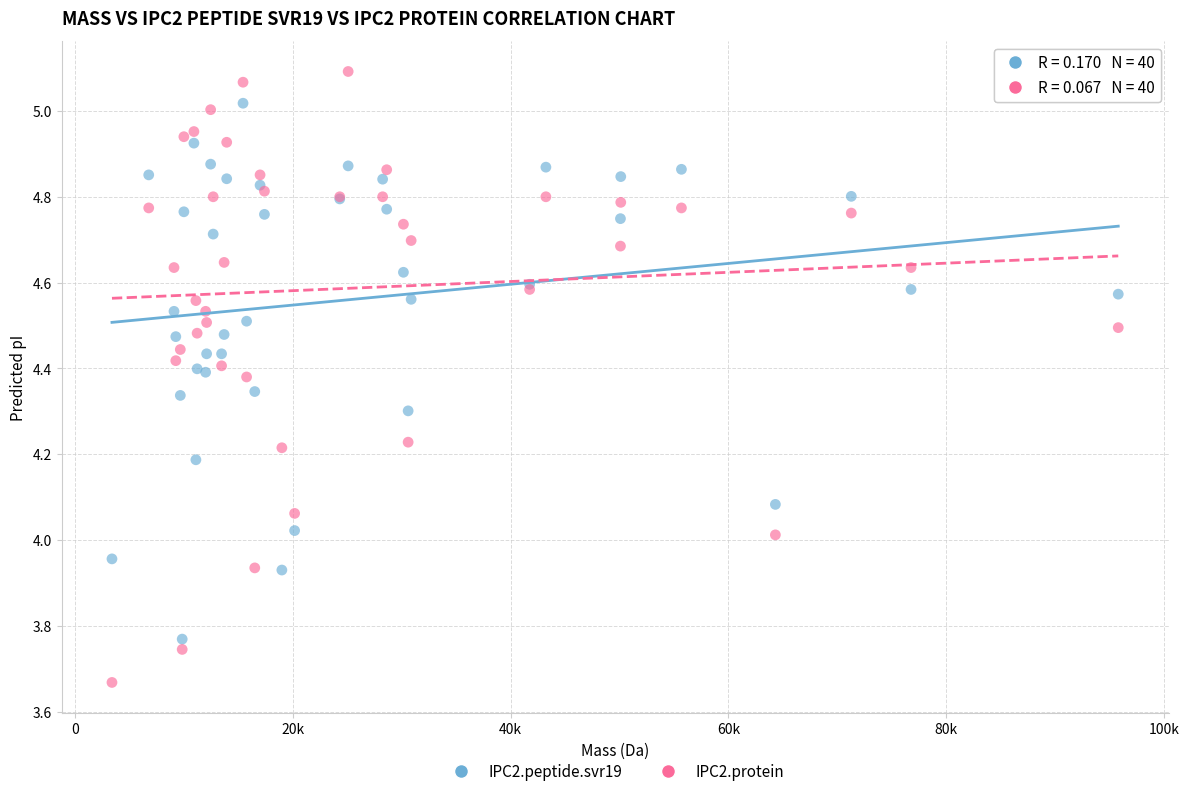

What is the X range (max minus min) for the scatter plot?

92442.1